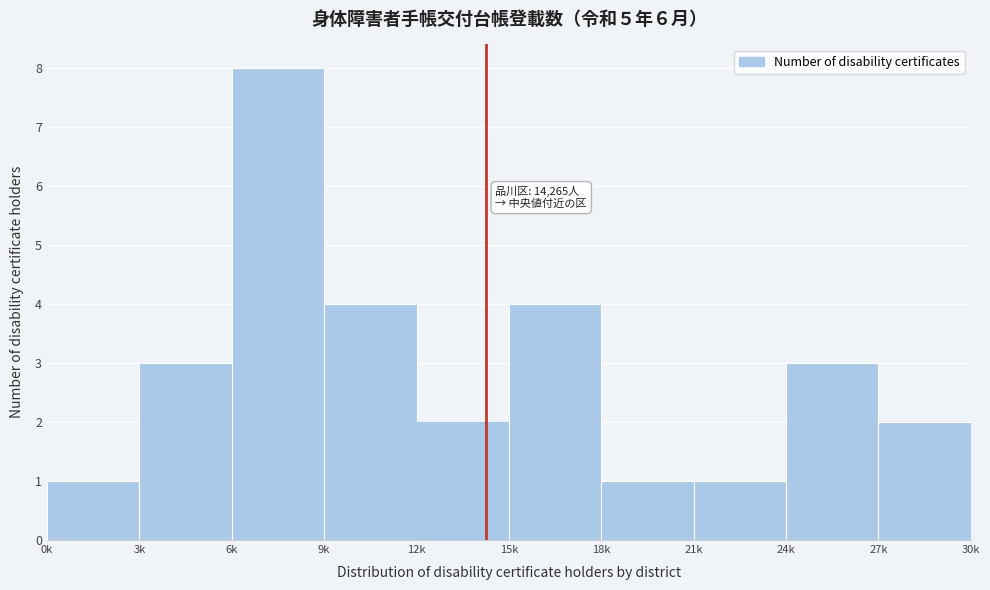

Reading right to left, extract all data points from this chart.

27k=2	24k=3	21k=1	18k=1	15k=4	12k=2	9k=4	6k=8	3k=3	0k=1